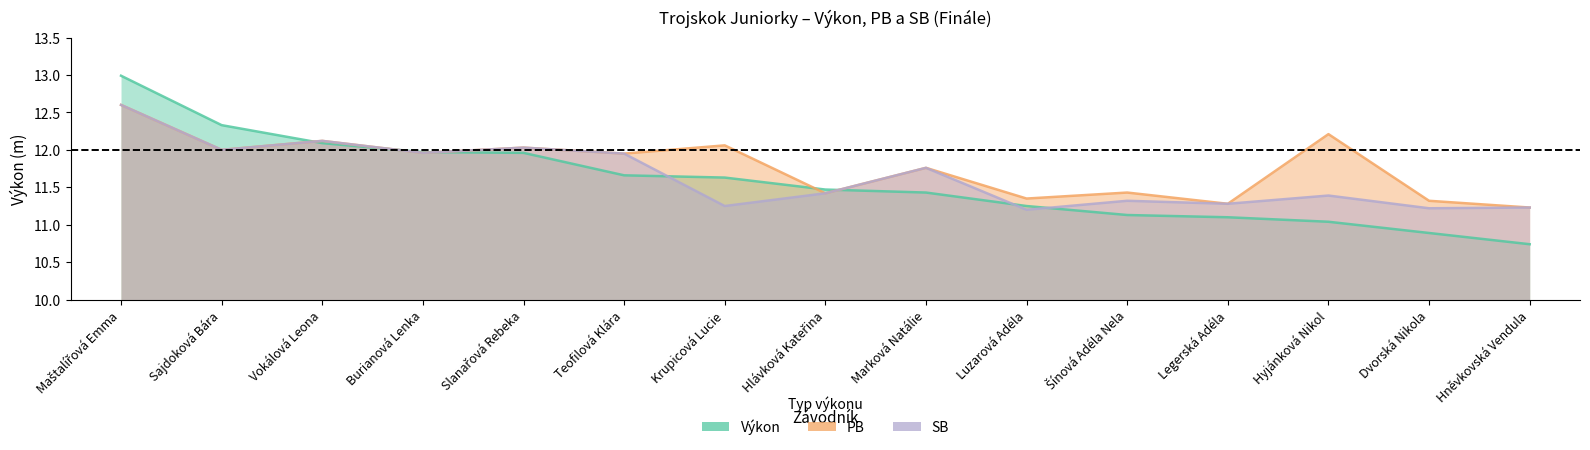

Which category has the lowest value in the SB series?

Luzarová Adéla